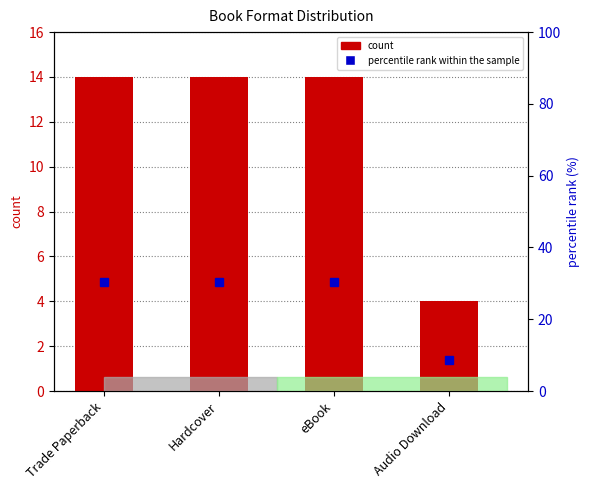

Is it true that percentile rank within the sample equals 10.6 at Trade Paperback?

False